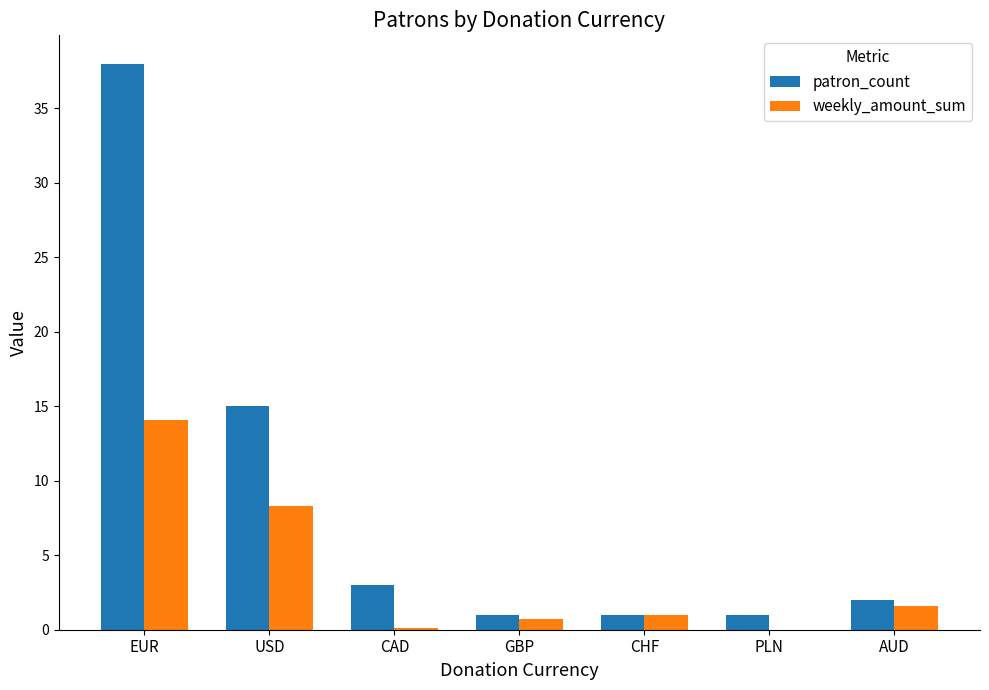

What is the highest value of the patron_count series?

38.0